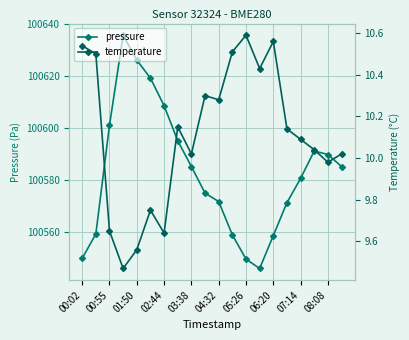

How many series are shown in this chart?

2